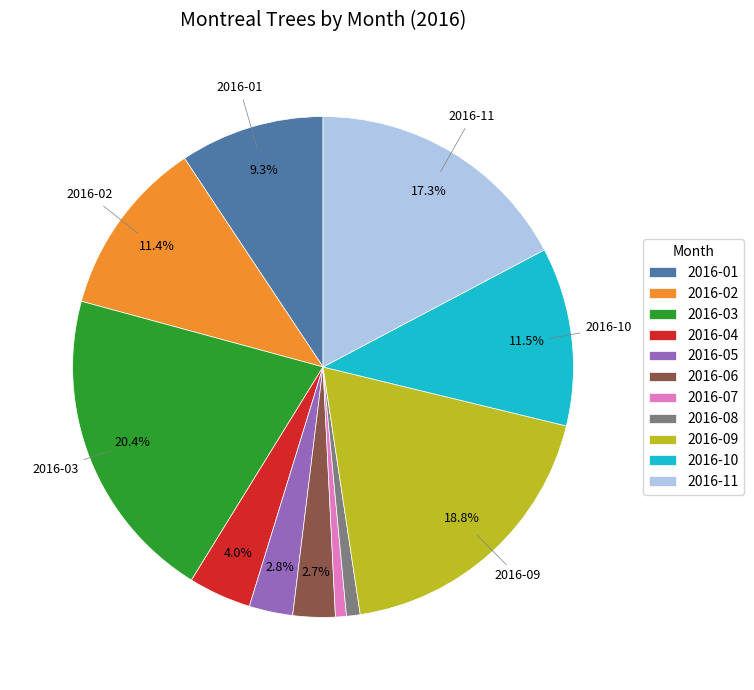

Do 2016-04 and 2016-05 together represent more than half of the pie?

No